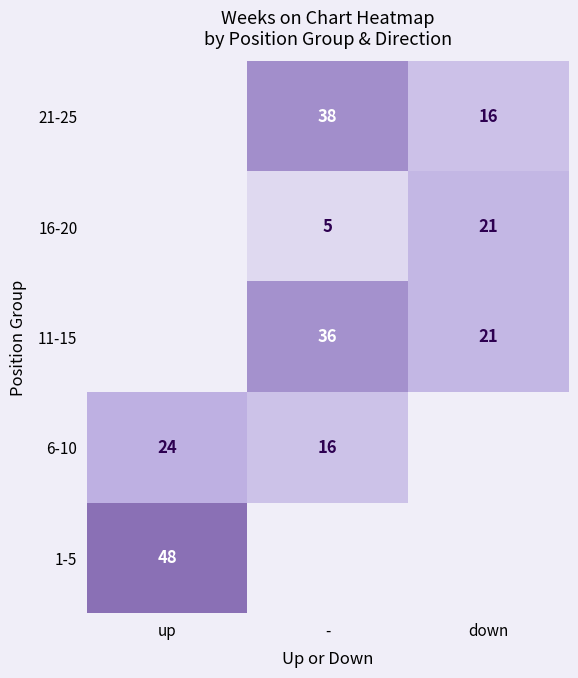

The value of 6-10 at - is 16.0. True or false?

True